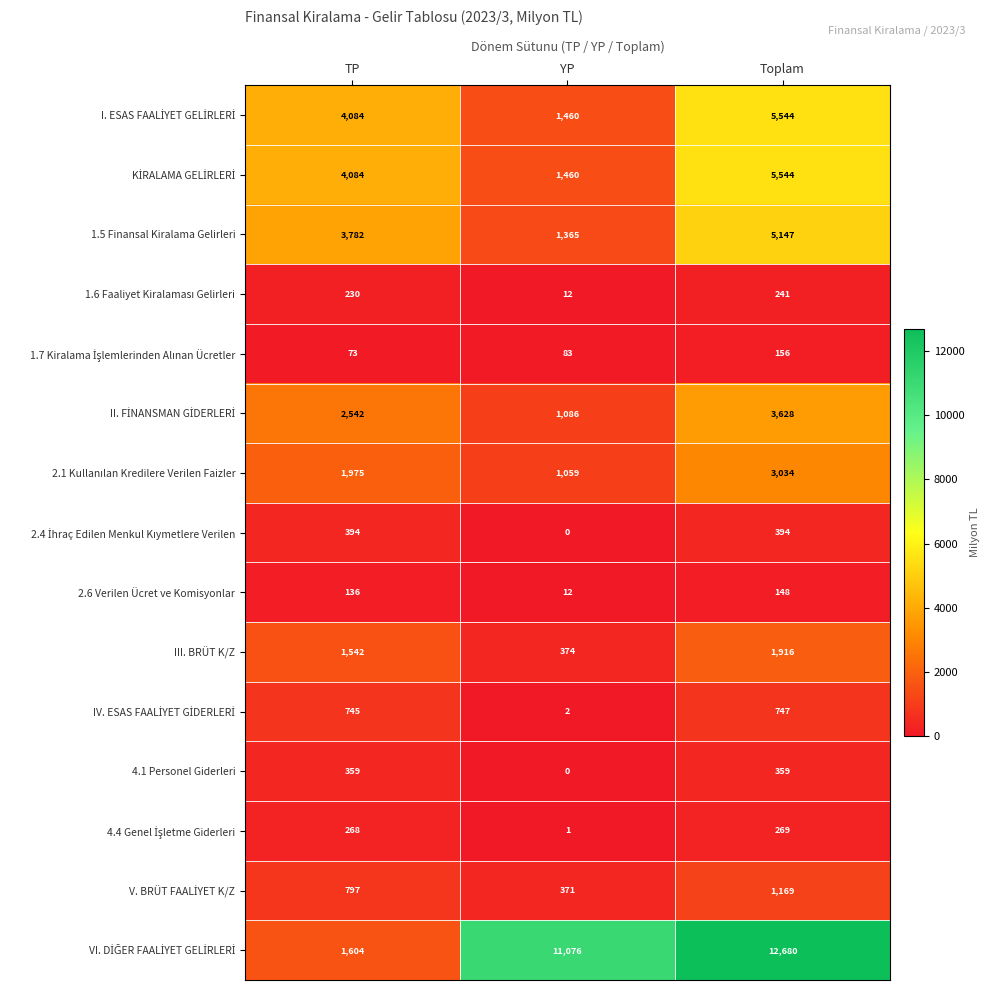

Read the 2.6 Verilen Ücret ve Komisyonlar value at TP, to the nearest 5.

135